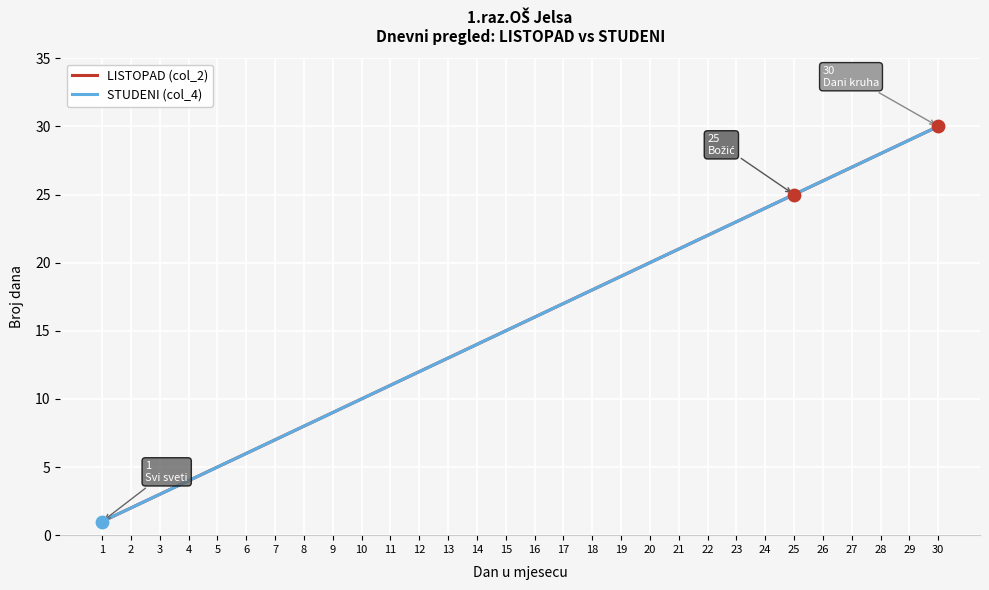

Does the chart have visible grid lines?

Yes